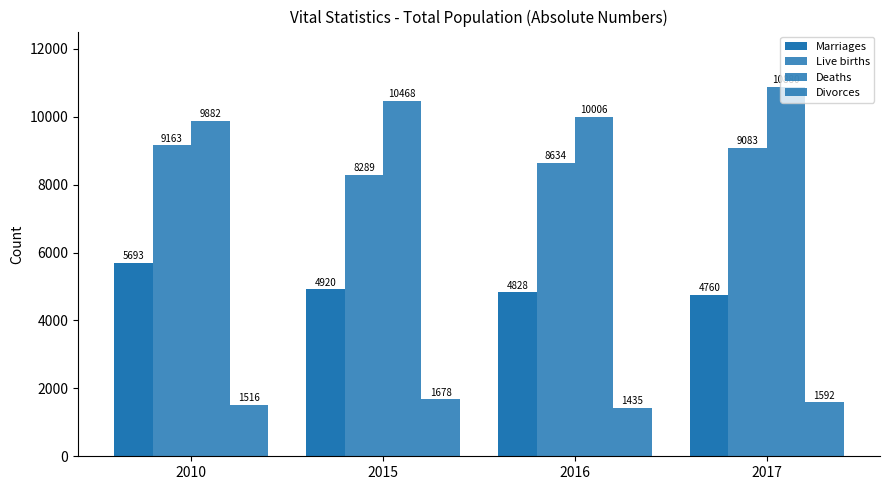

The value of Divorces at 2010 is 514. True or false?

False